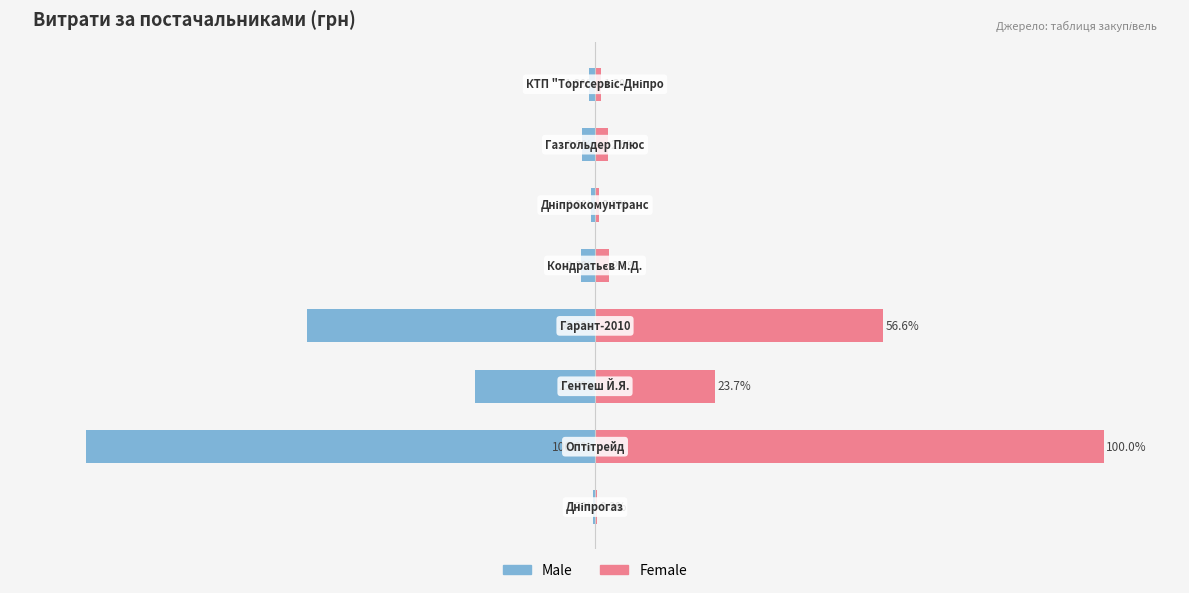

What are all the series names shown in the legend?

Male, Female